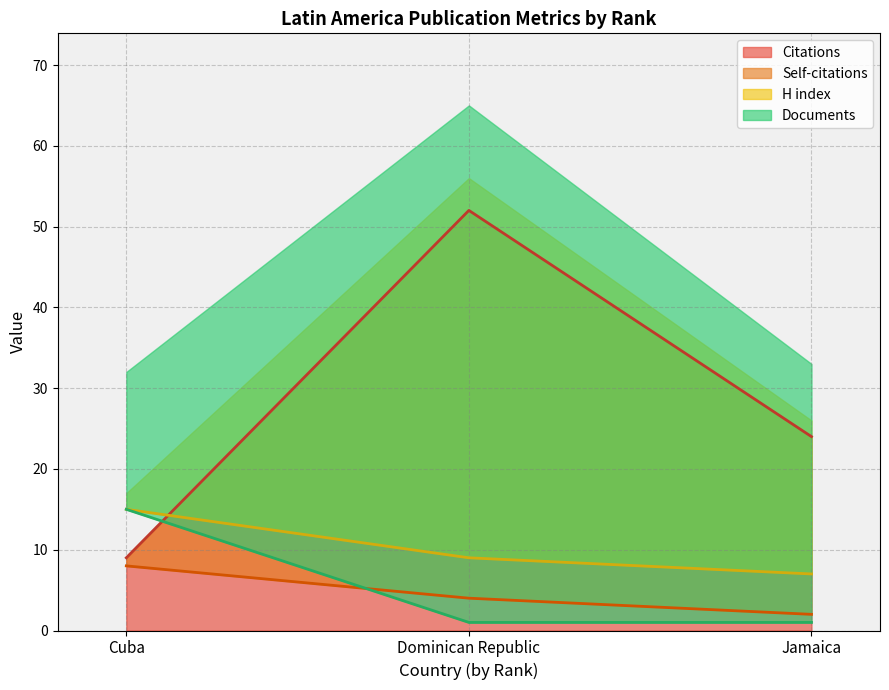

Rank the series by their maximum value, from highest to lowest.

Citations, H index, Documents, Self-citations